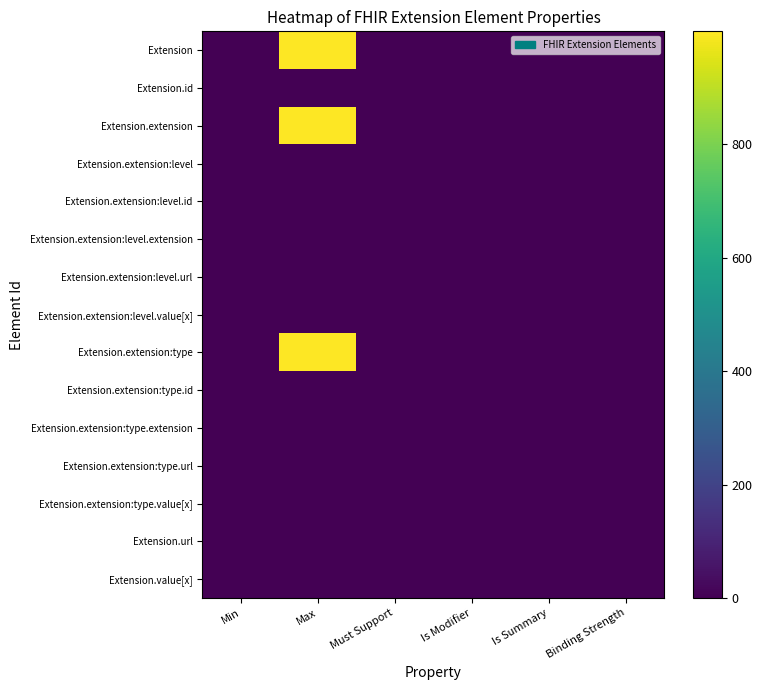

At which category is the sum across all series the highest?

Max